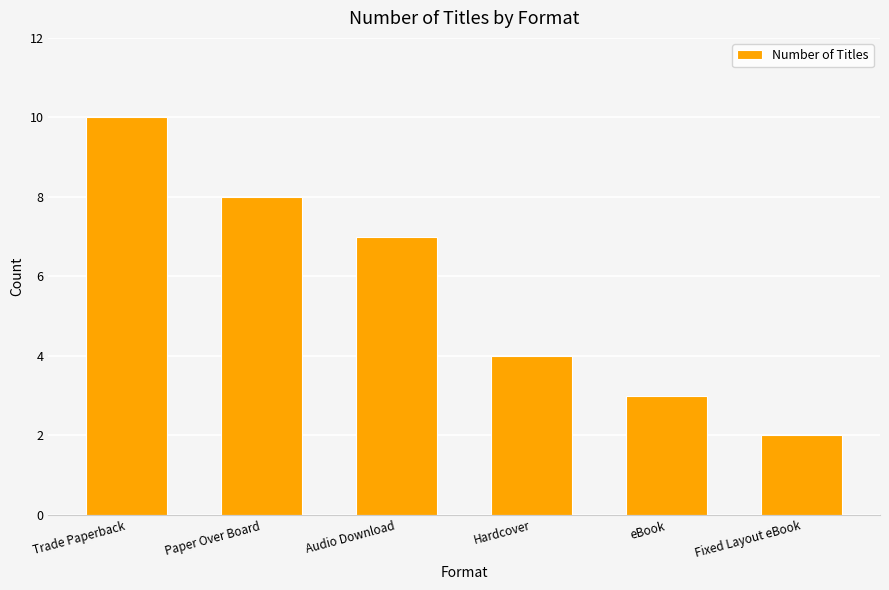

What is the difference between the second highest and second lowest values?

5